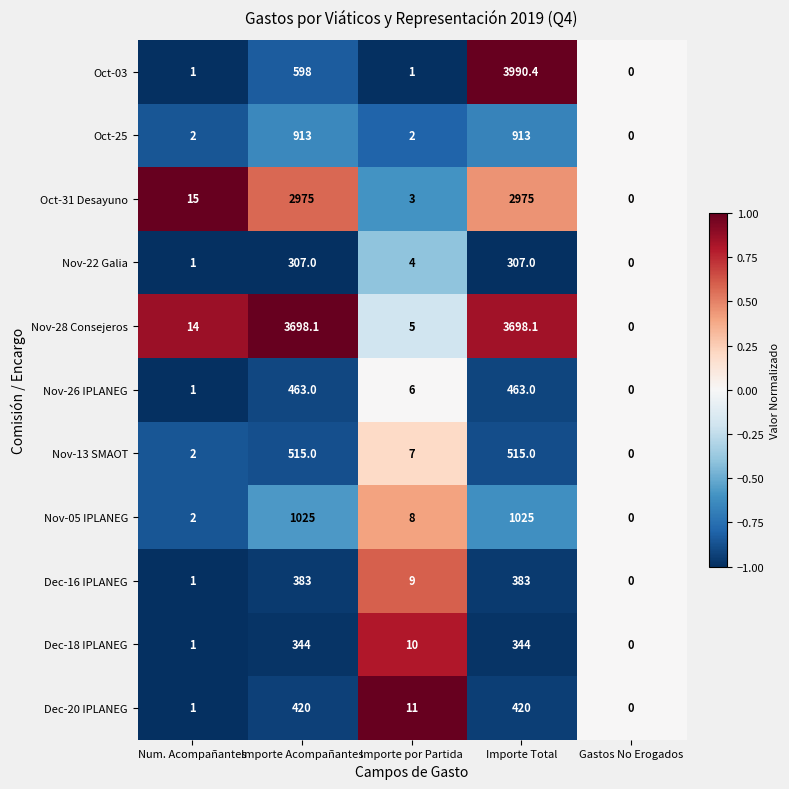

What is the total value across all series at Importe Total?

15033.5